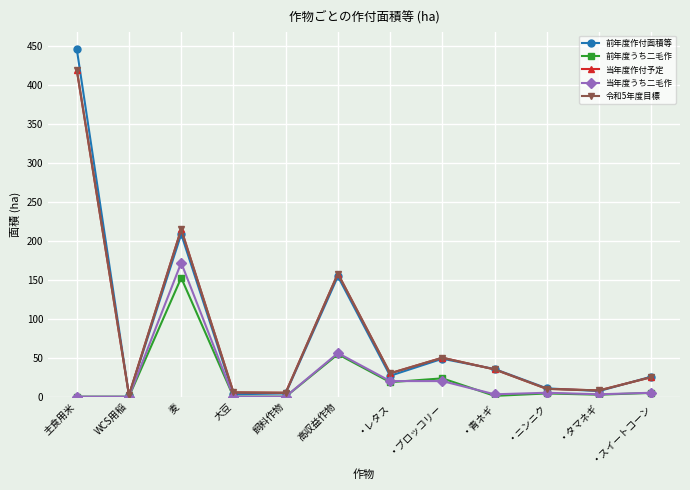

Is this an area chart (filled region under the line)?

No